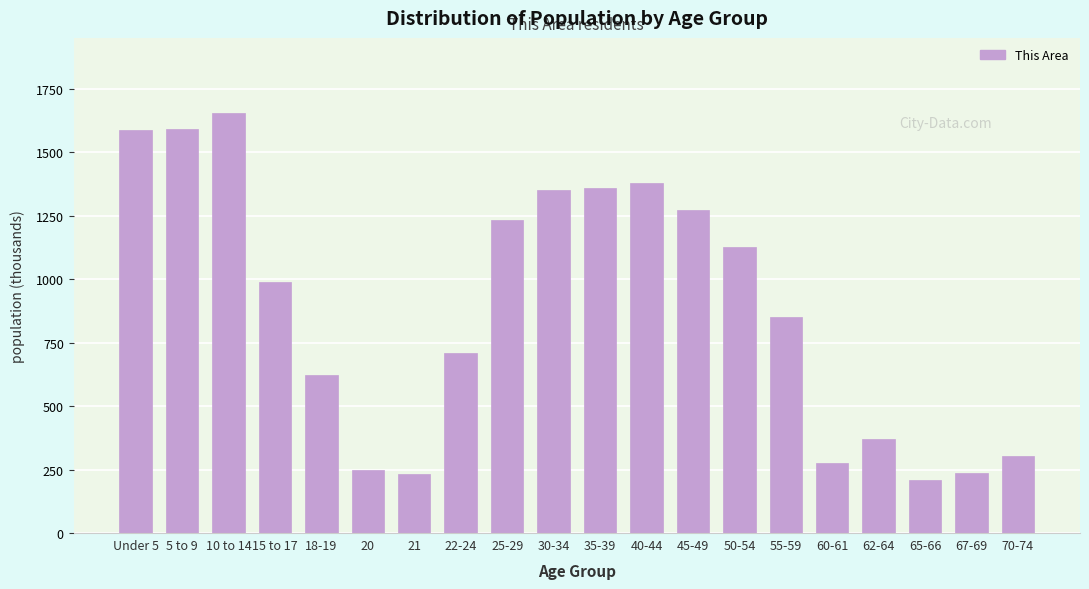

Is it true that the value at 25-29 is 316?

False